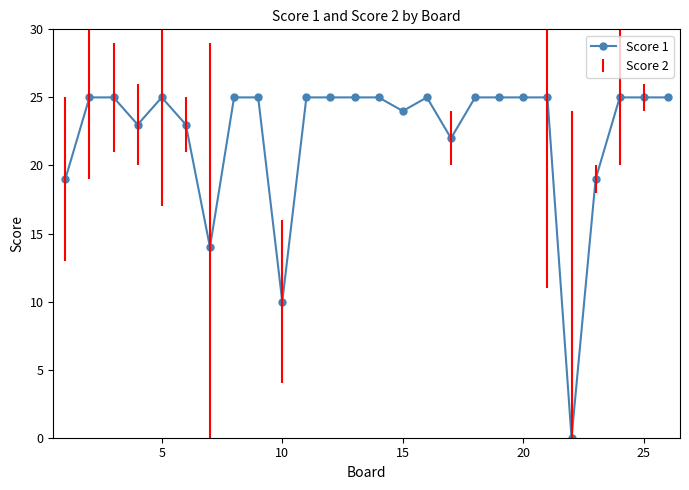

Reading left to right, extract all data points from this chart.

19	25	25	23	25	23	14	25	25	10	25	25	25	25	24	25	22	25	25	25	25	0	19	25	25	25